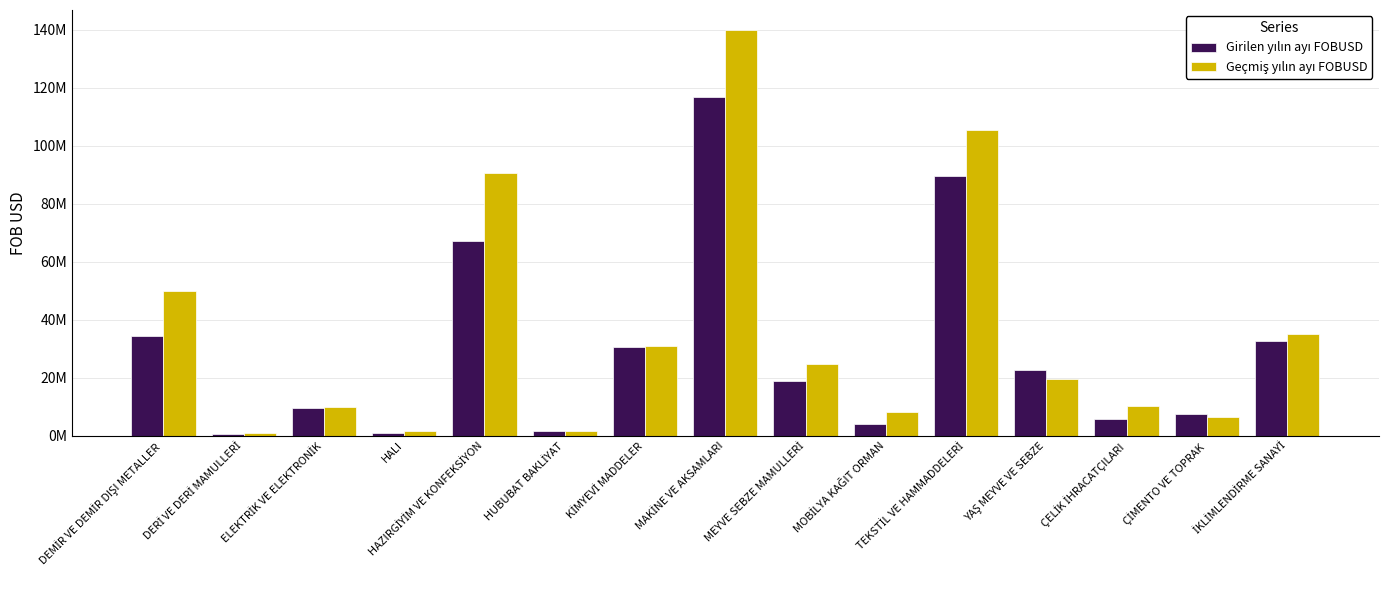

Does the chart contain any negative values?

No